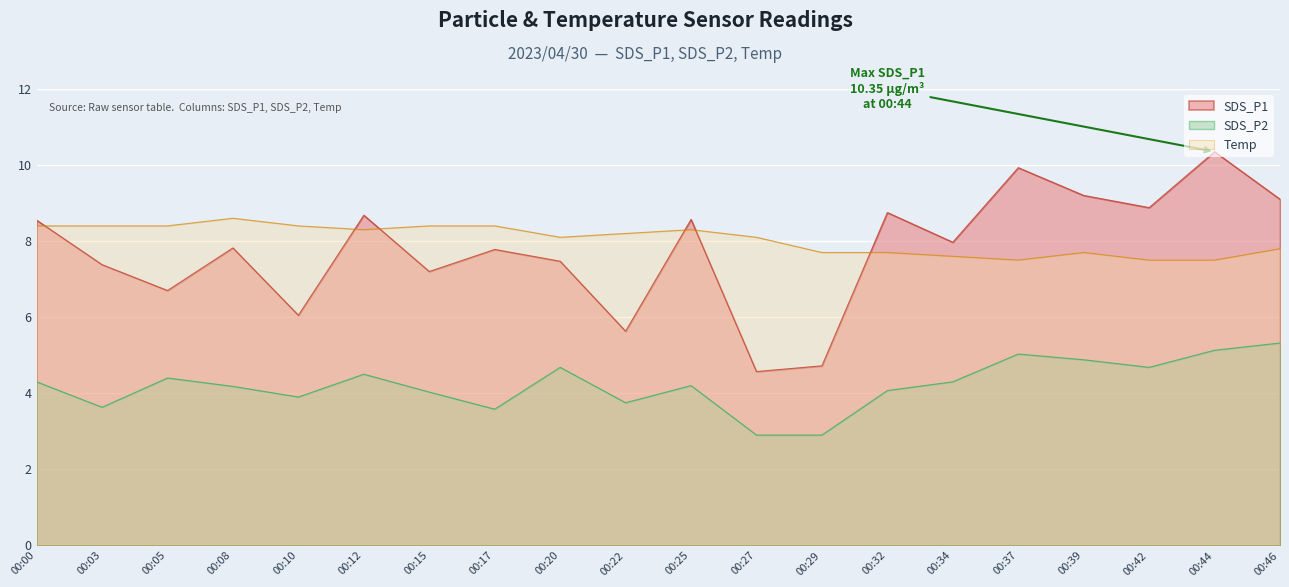

What are all the series names shown in the legend?

SDS_P1, SDS_P2, Temp